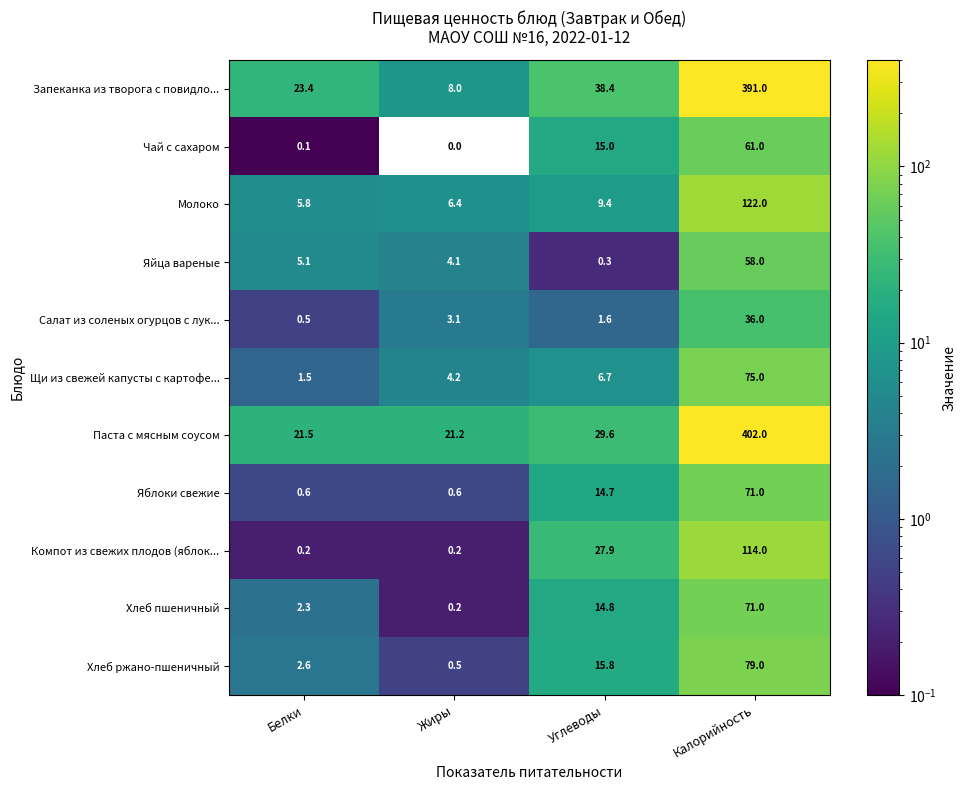

What is the difference between the maximum and second lowest values in the Яблоки свежие series?

70.4